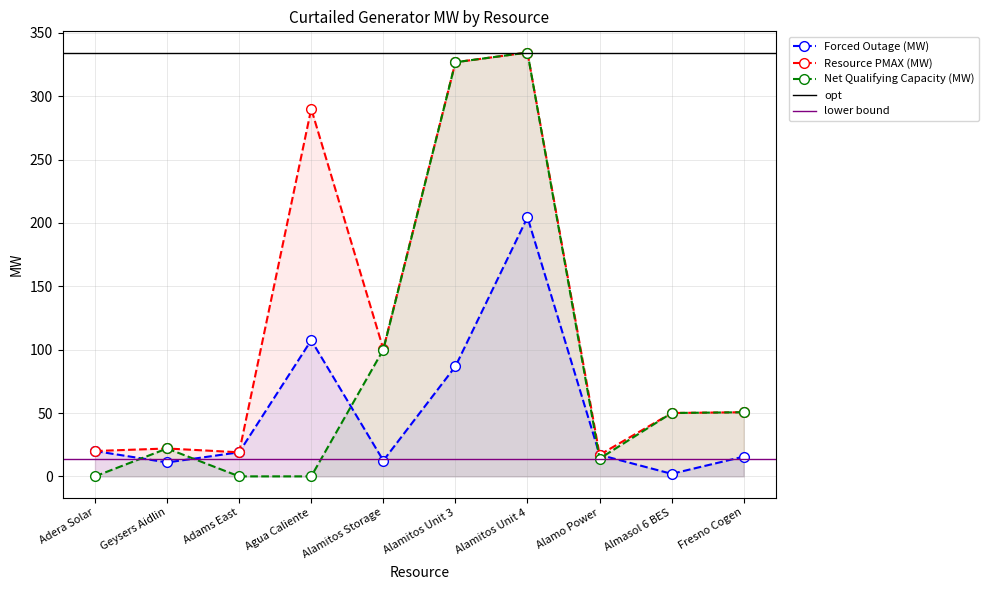

The Net Qualifying Capacity (MW) series shows 0.0 at Agua Caliente. True or false?

True